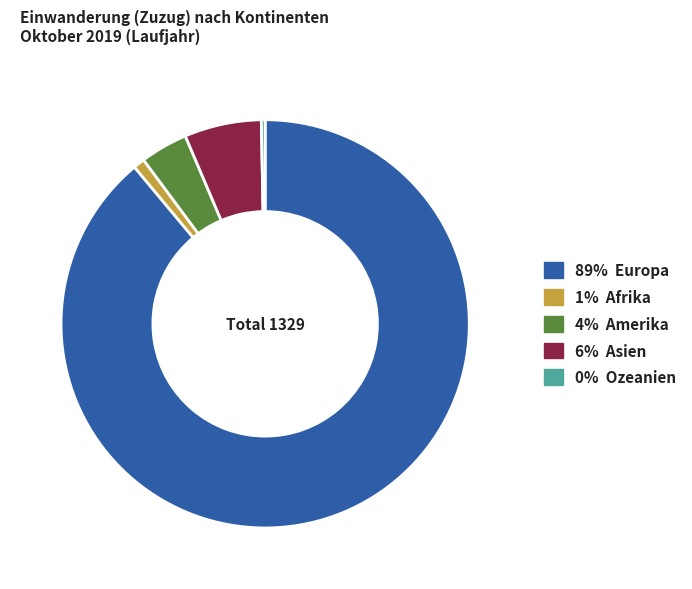

Is there any slice that represents more than half of the pie?

Yes